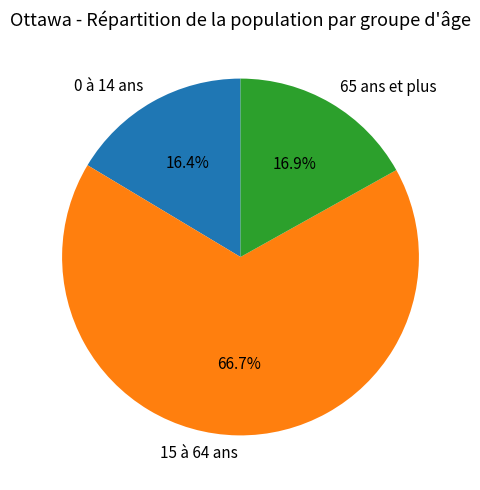

How many segments does this pie chart have?

3